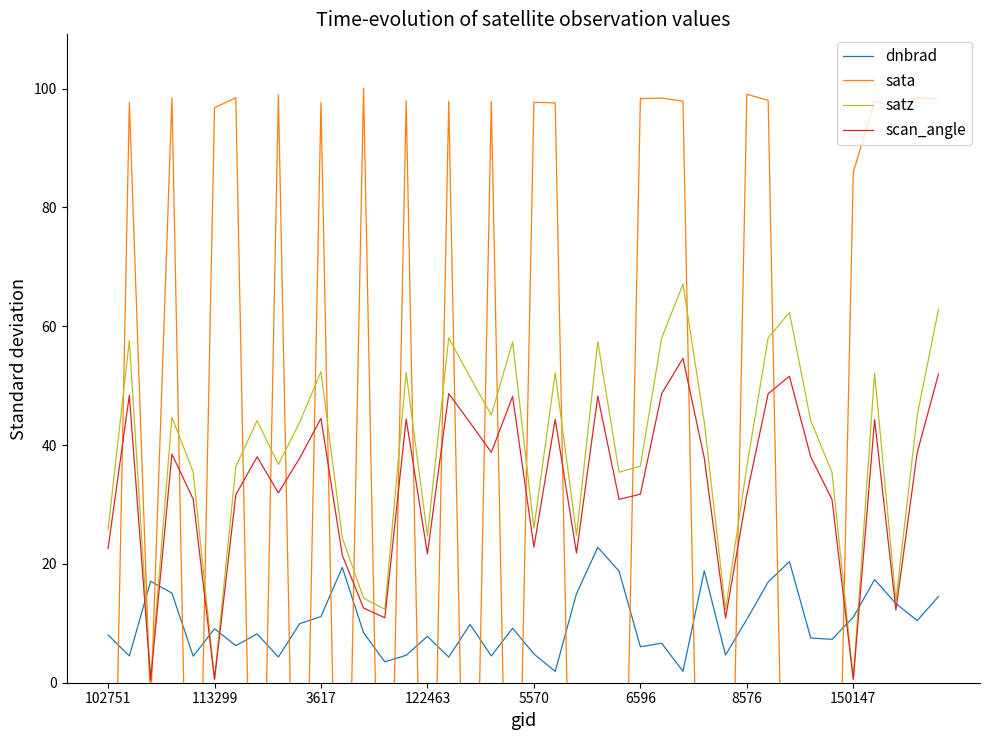

What is the value of the sata point at the 23rd from the left?

-79.4